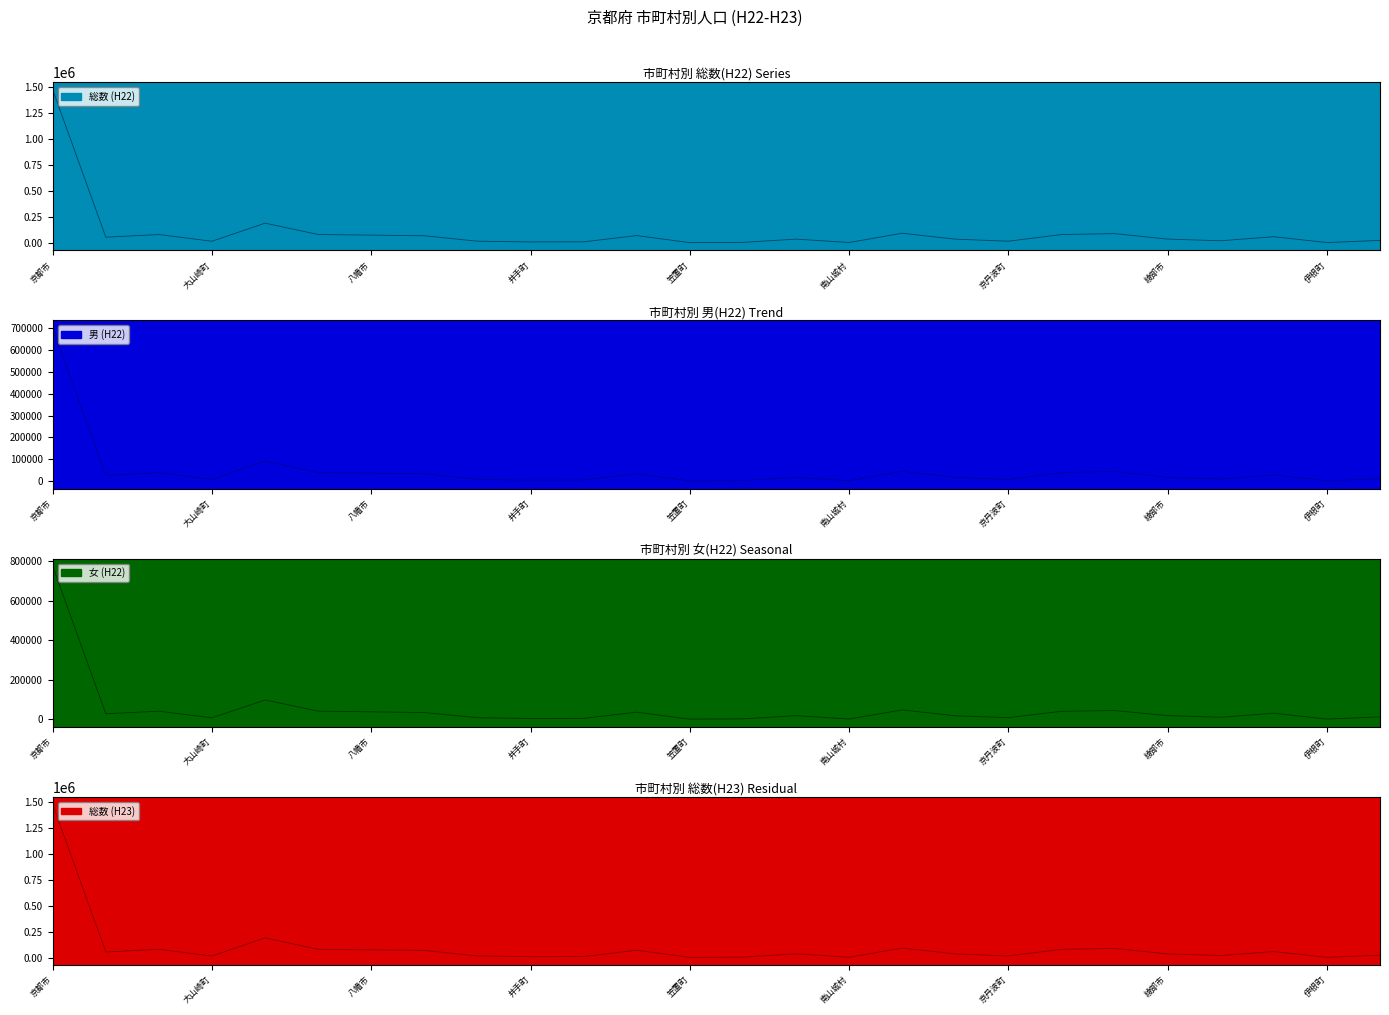

What value does the 女 (H22) series have at 向日市?

28169